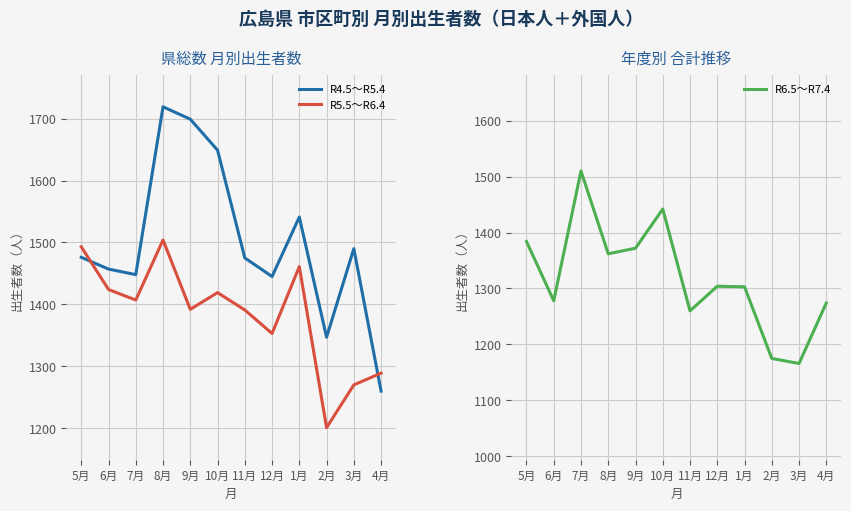

How many distinct data groups are displayed?

3